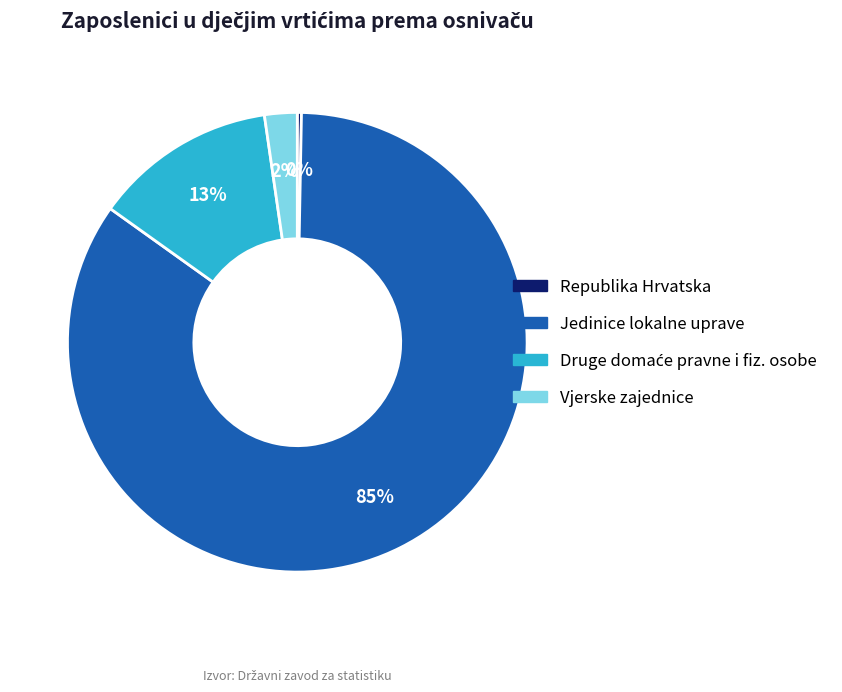

To the nearest percent, what is the average slice percentage?

25%